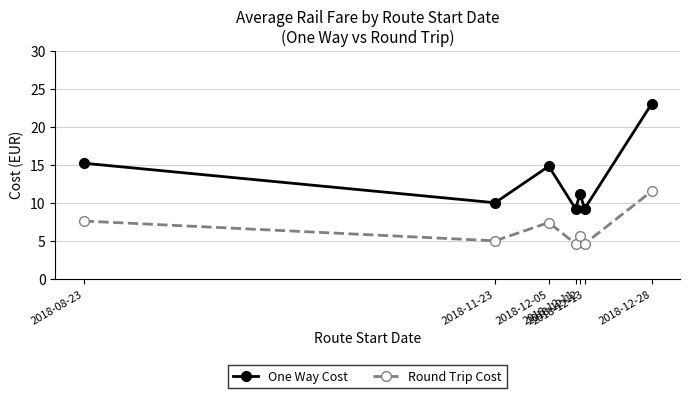

True or false: Round Trip Cost and One Way Cost cross at least once.

False